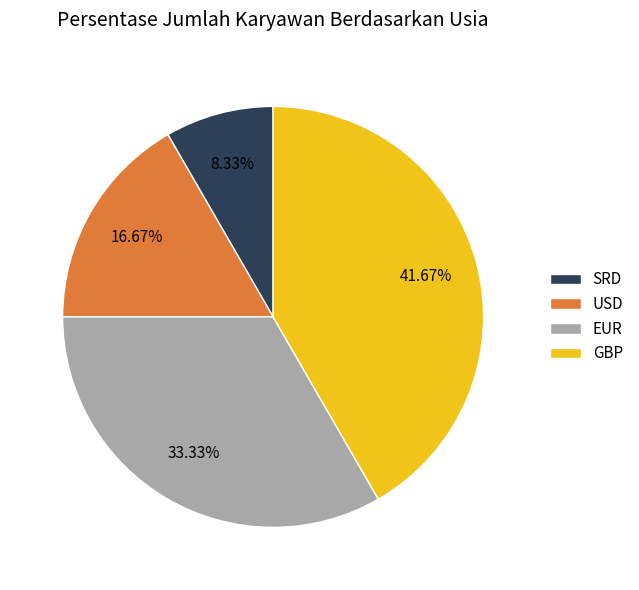

What percentage is the USD slice, to the nearest percent?

17%